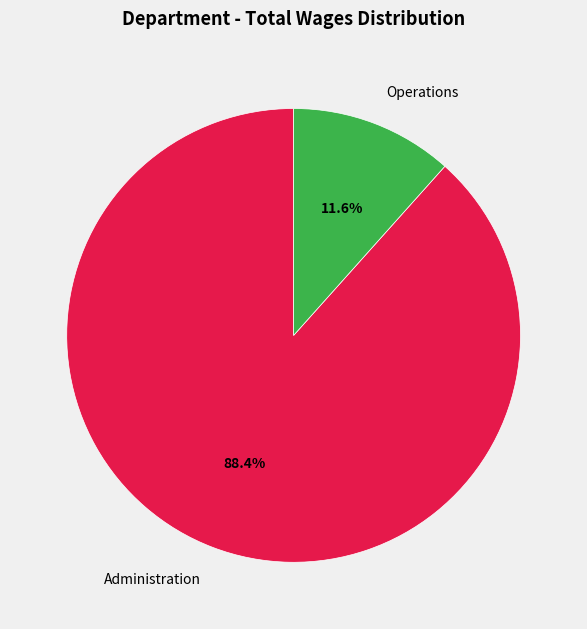

How many slices are in this pie chart?

2